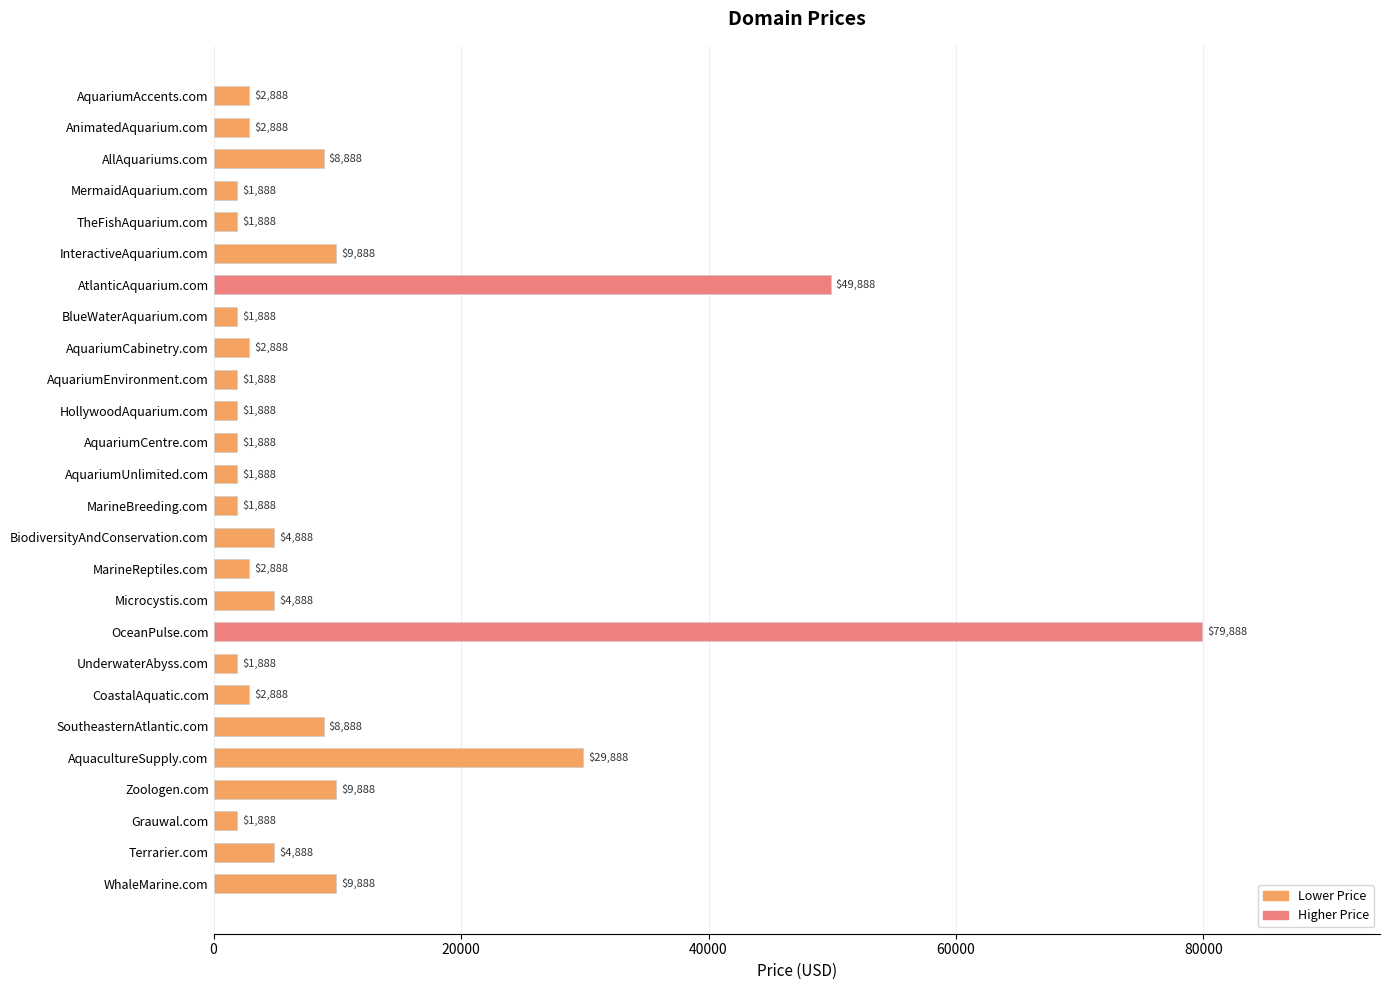

Reading top to bottom, extract all data points from this chart.

AquariumAccents.com=2888	AnimatedAquarium.com=2888	AllAquariums.com=8888	MermaidAquarium.com=1888	TheFishAquarium.com=1888	InteractiveAquarium.com=9888	AtlanticAquarium.com=49888	BlueWaterAquarium.com=1888	AquariumCabinetry.com=2888	AquariumEnvironment.com=1888	HollywoodAquarium.com=1888	AquariumCentre.com=1888	AquariumUnlimited.com=1888	MarineBreeding.com=1888	BiodiversityAndConservation.com=4888	MarineReptiles.com=2888	Microcystis.com=4888	OceanPulse.com=79888	UnderwaterAbyss.com=1888	CoastalAquatic.com=2888	SoutheasternAtlantic.com=8888	AquacultureSupply.com=29888	Zoologen.com=9888	Grauwal.com=1888	Terrarier.com=4888	WhaleMarine.com=9888